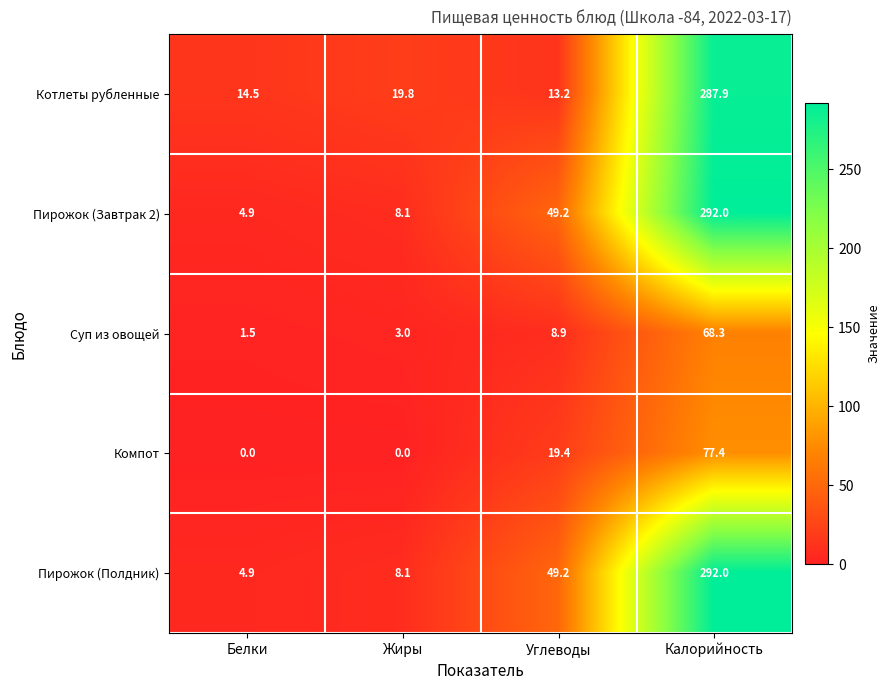

What is the approximate value of Пирожок (Завтрак 2) at Углеводы?

49.2